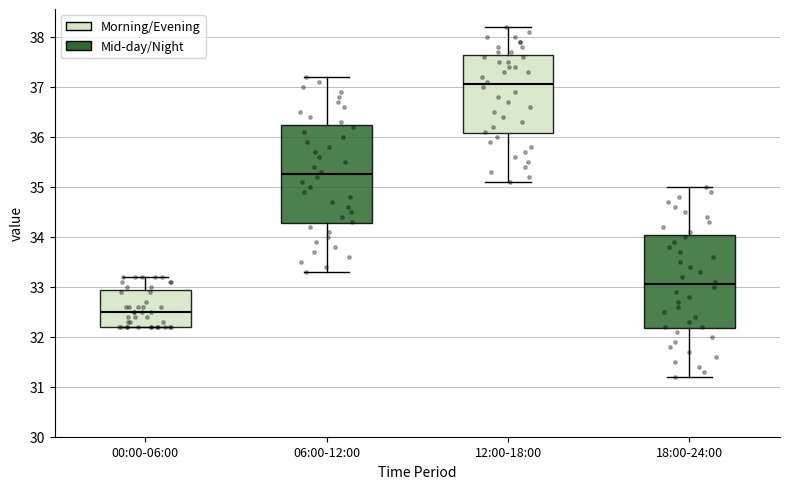

Reading left to right, read every box against the y-axis: the position of its median line, the range the box covers, and the ends of its whiskers. The values are not printed on the chart, so give them approximately, as read against the axis.

00:00-06:00: median 32.5, box 32.2 to 32.9, whiskers 32.2 to 33.2
06:00-12:00: median 35.3, box 34.3 to 36.2, whiskers 33.3 to 37.2
12:00-18:00: median 37.1, box 36.1 to 37.6, whiskers 35.1 to 38.2
18:00-24:00: median 33.1, box 32.2 to 34.0, whiskers 31.2 to 35.0